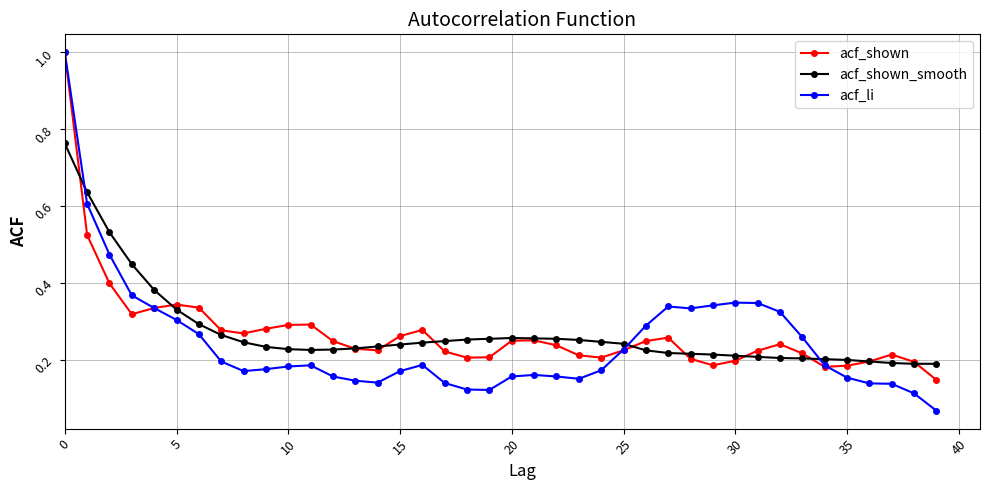

What are all the series names shown in the legend?

acf_shown, acf_shown_smooth, acf_li